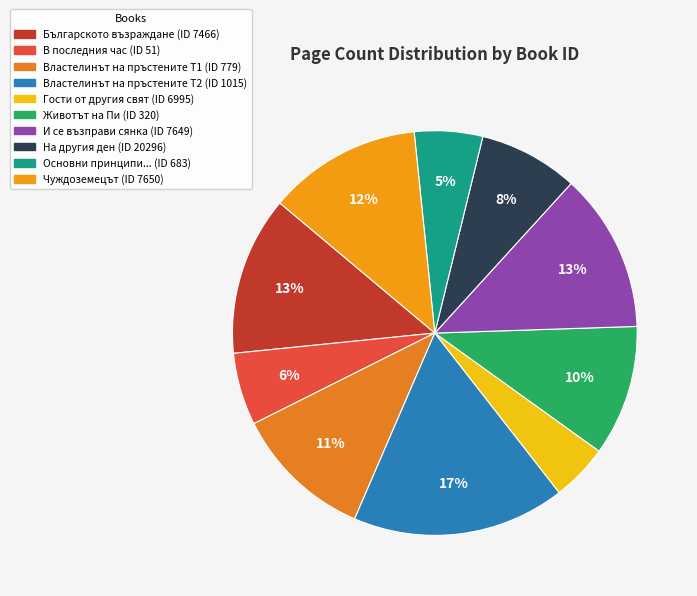

Which slice is the largest?

1015